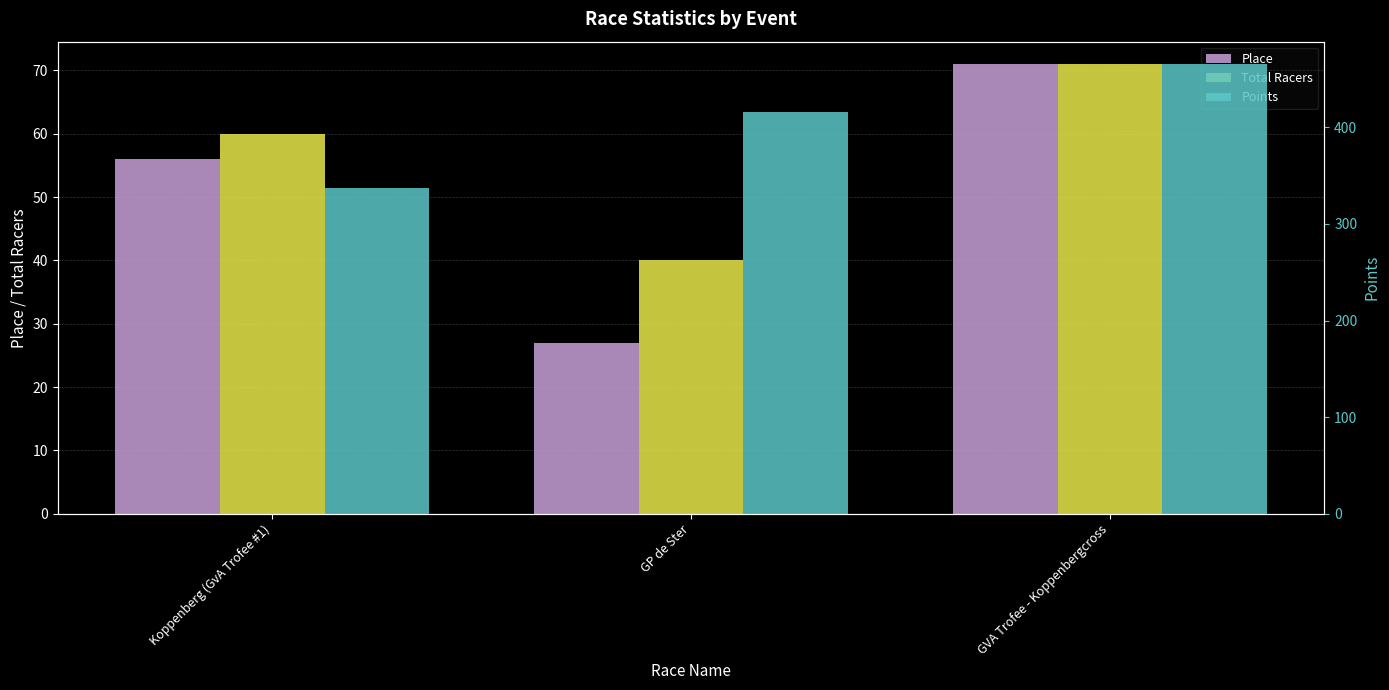

What is the label of the 3rd bar from the right?

Koppenberg (GvA Trofee #1)